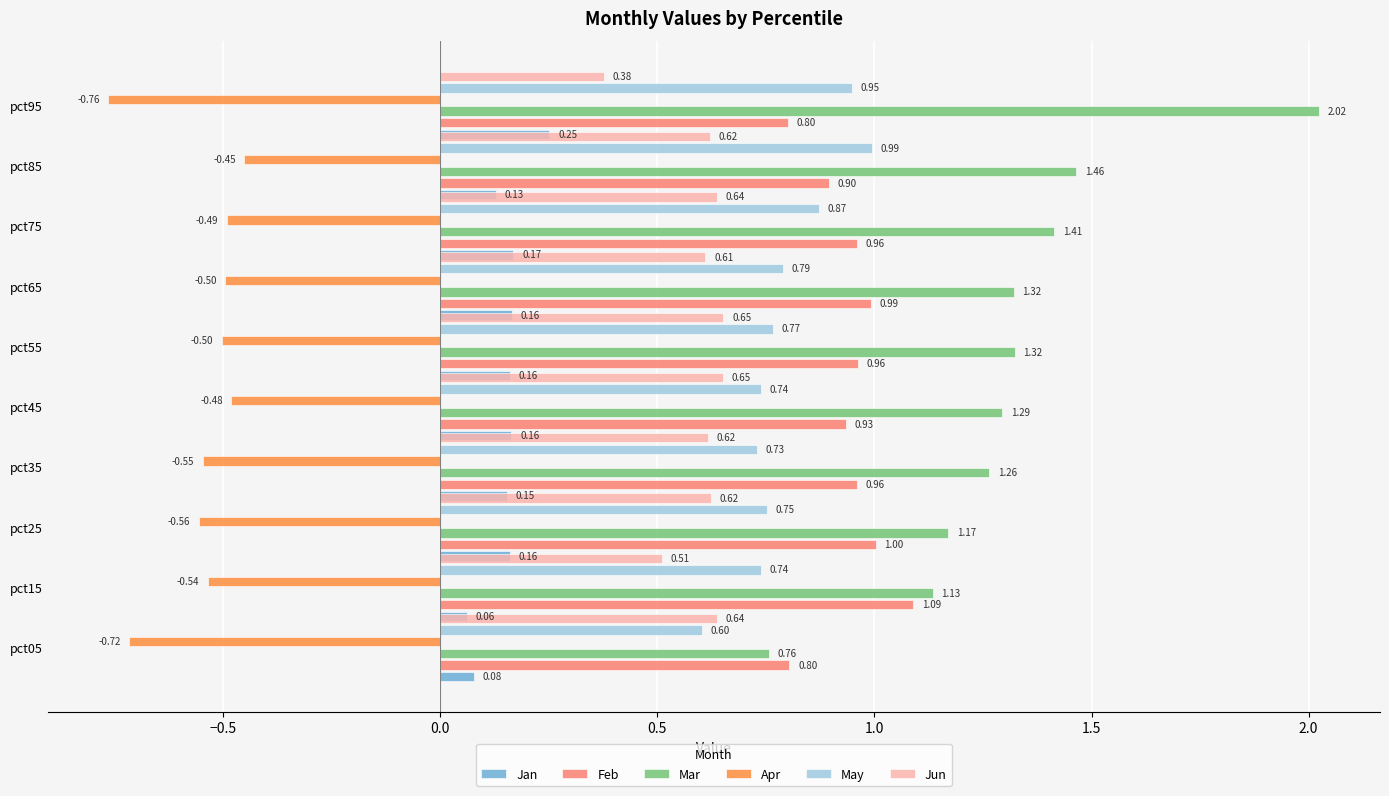

How many bars are there in each group?

6